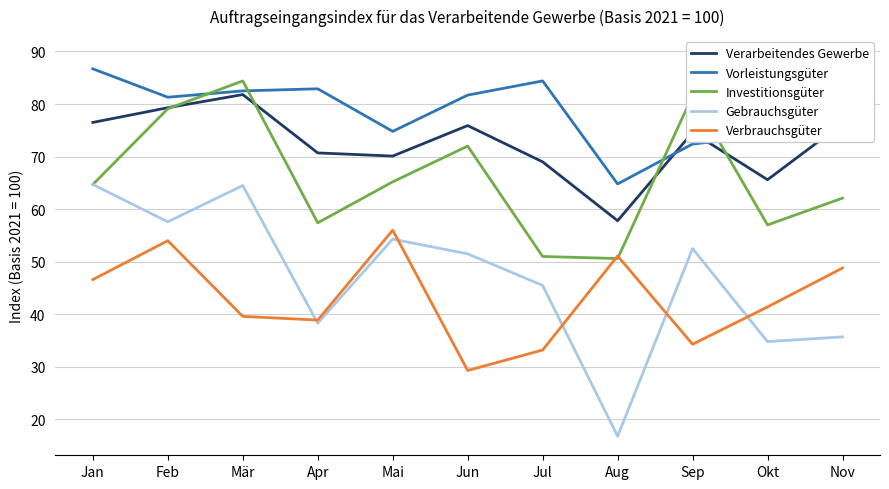

Is this an area chart (filled region under the line)?

No